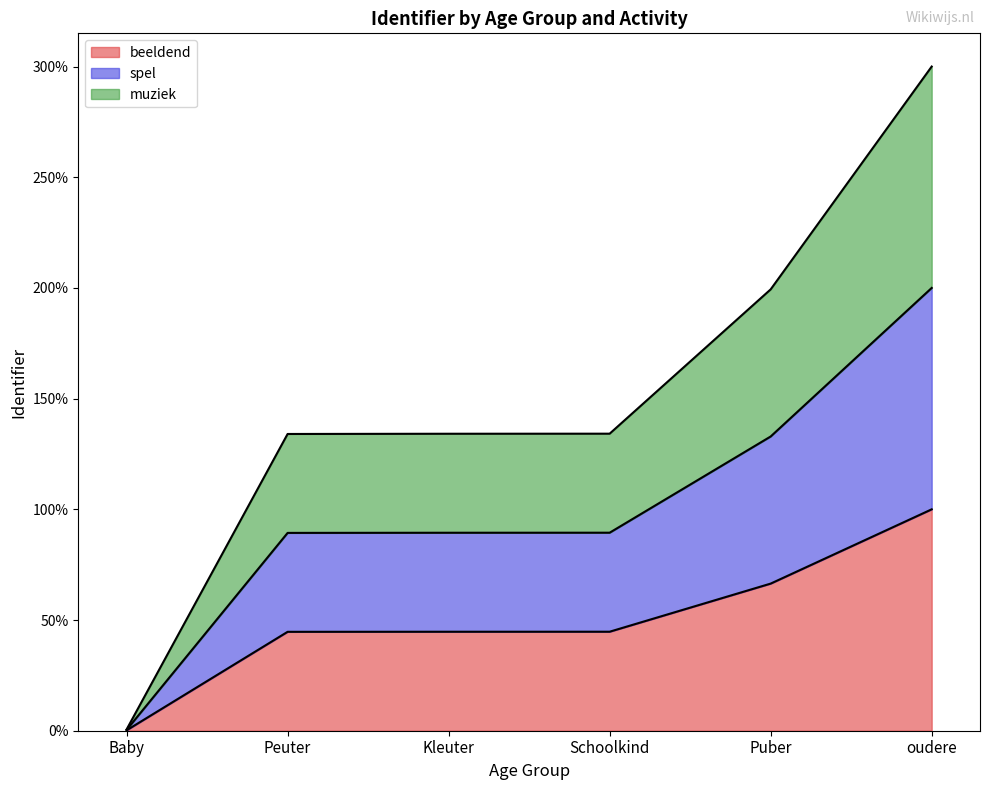

What is the difference between the beeldend values at Kleuter and Puber?

21.7